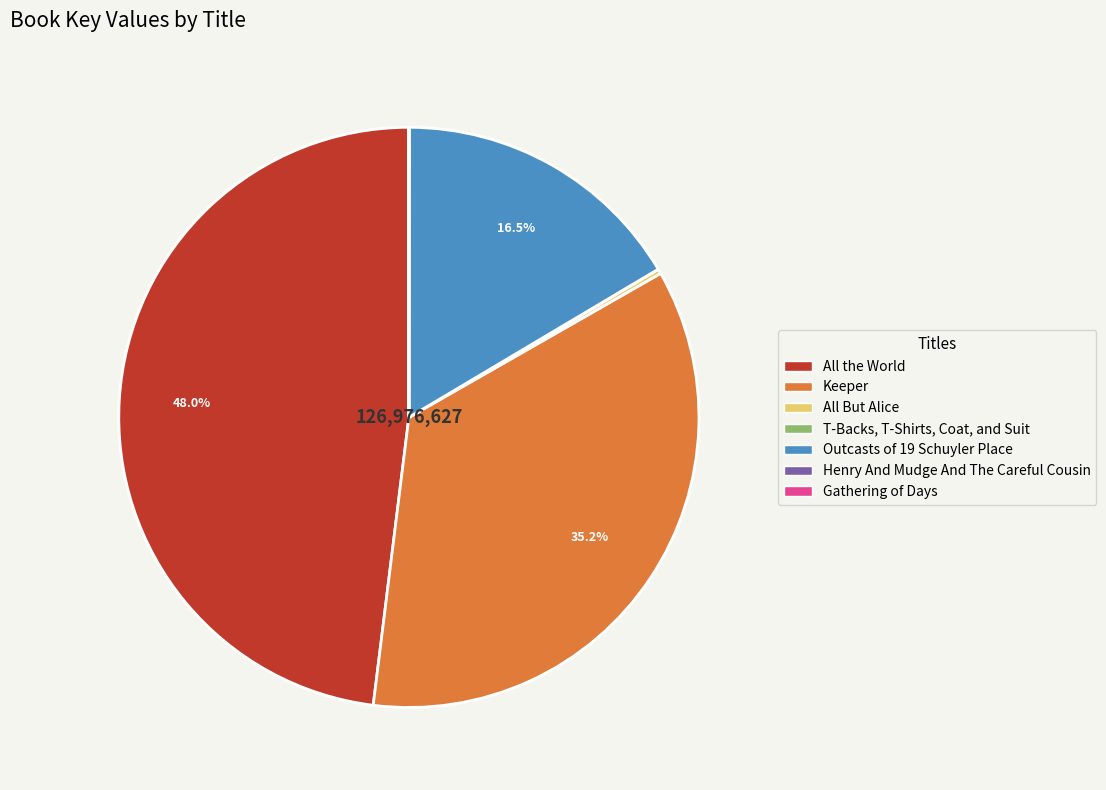

What portion of the pie excludes All the World?

52.0%